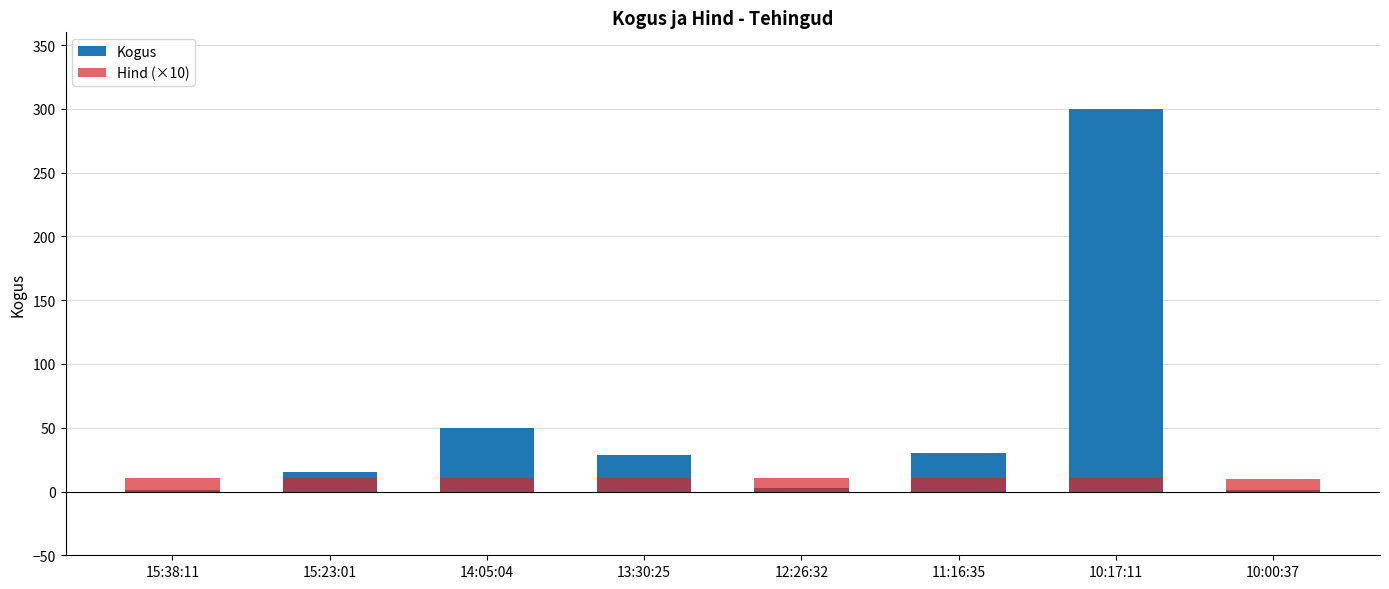

How many groups of bars are there?

8